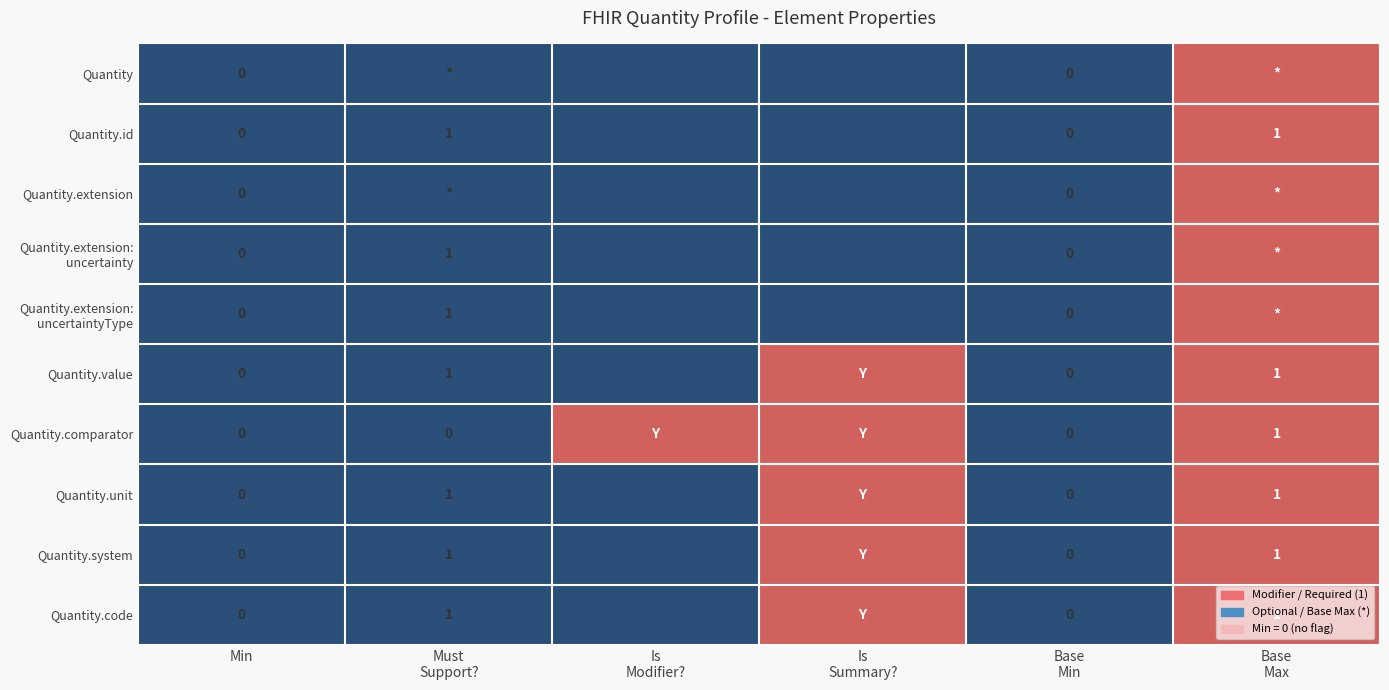

What is the difference between the maximum and minimum values in the Quantity.id series?

1